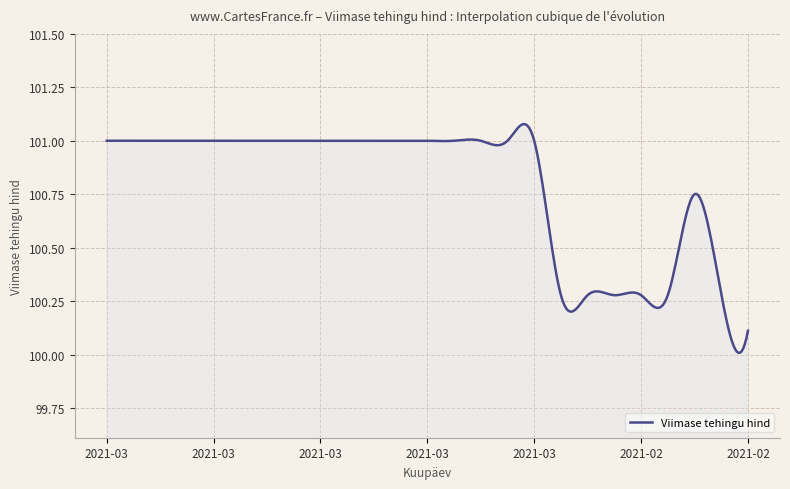

What is the difference between the maximum and minimum values?

1.1